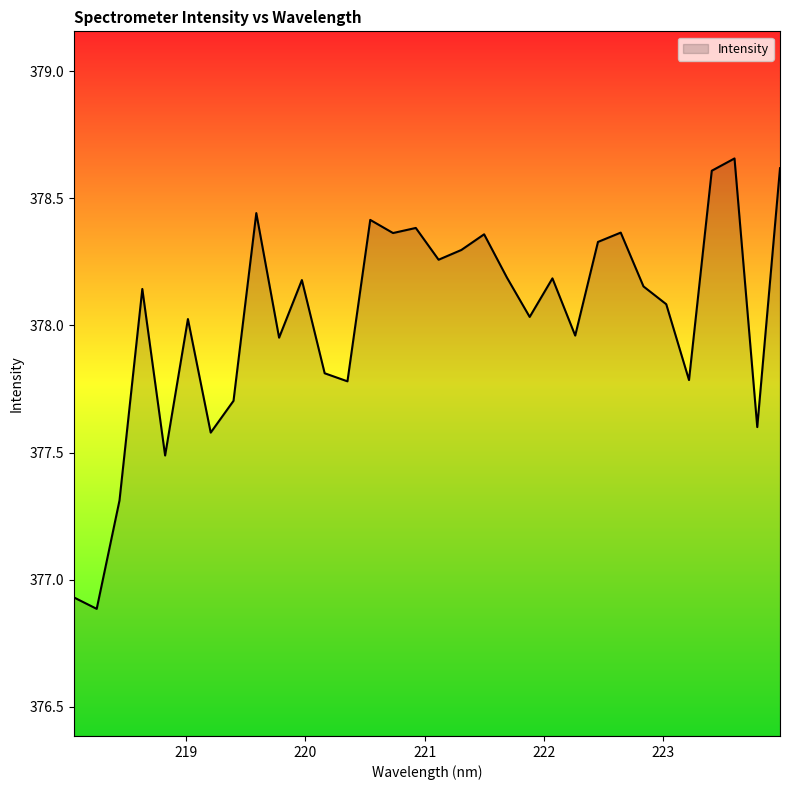

What is the difference between the maximum and minimum values?

1.8